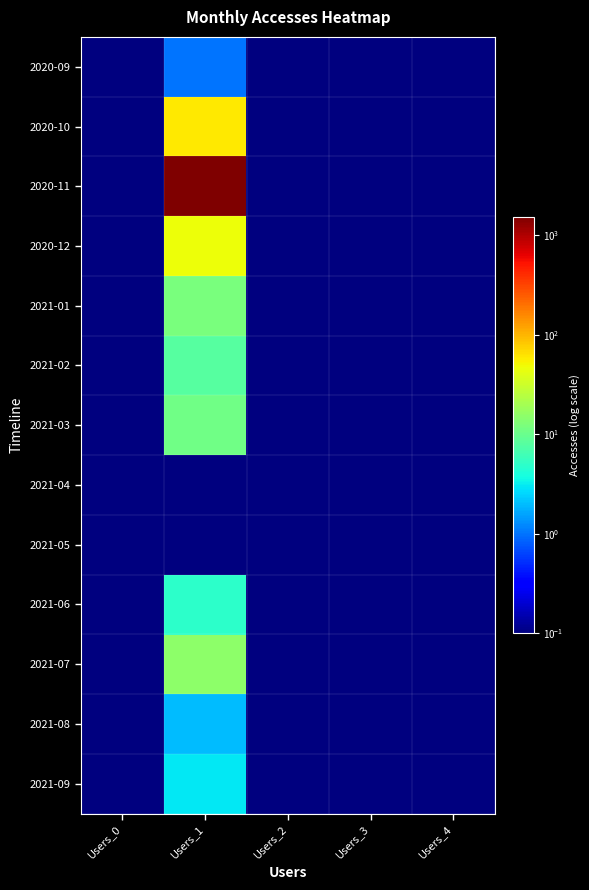

Rank the series by their maximum value, from highest to lowest.

2020-11, 2020-10, 2020-12, 2021-07, 2021-01, 2021-03, 2021-02, 2021-06, 2021-09, 2021-08, 2020-09, 2021-04, 2021-05